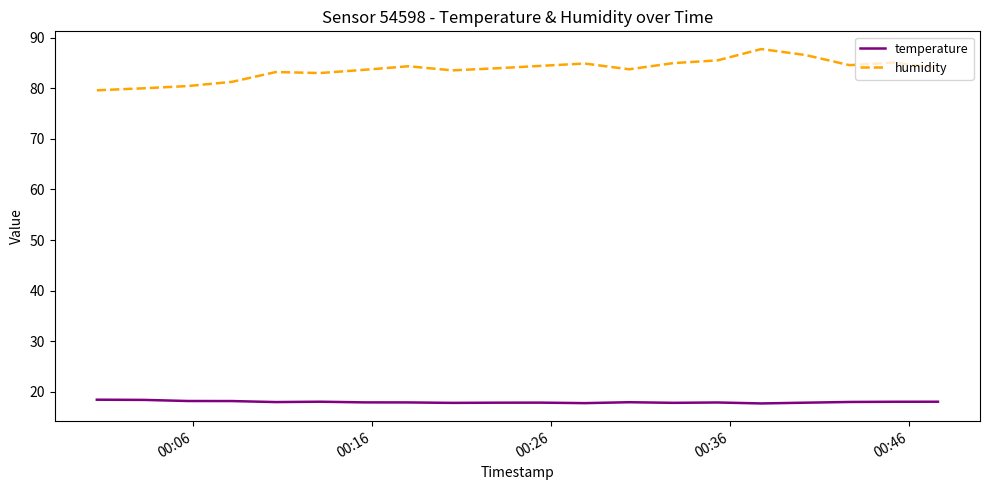

Which series has the largest range (max minus min)?

humidity